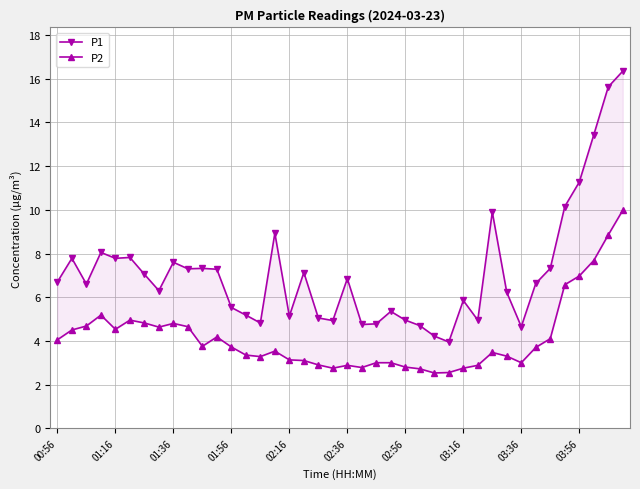

Which series has the largest total across all categories?

P1